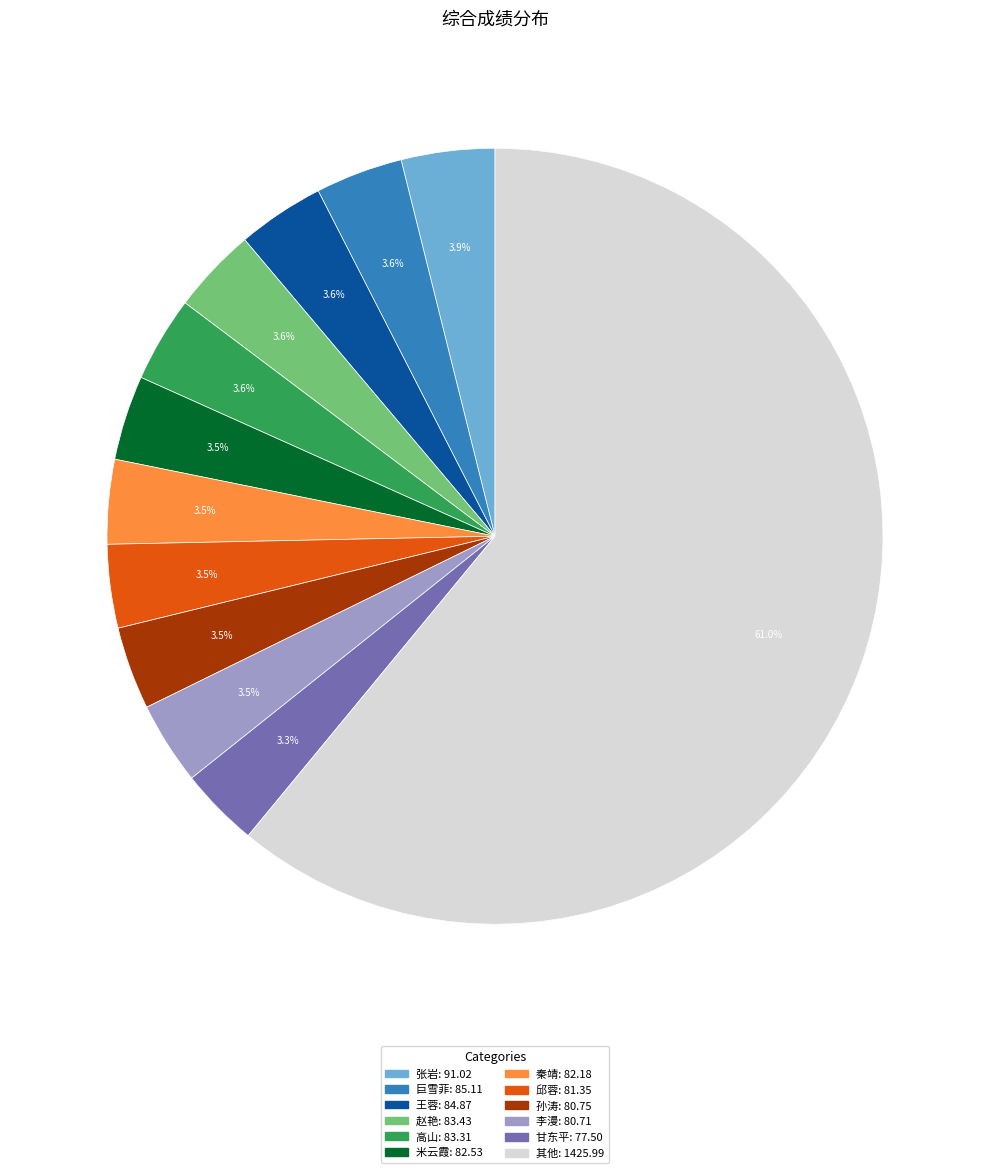

Does any single category account for the majority?

Yes